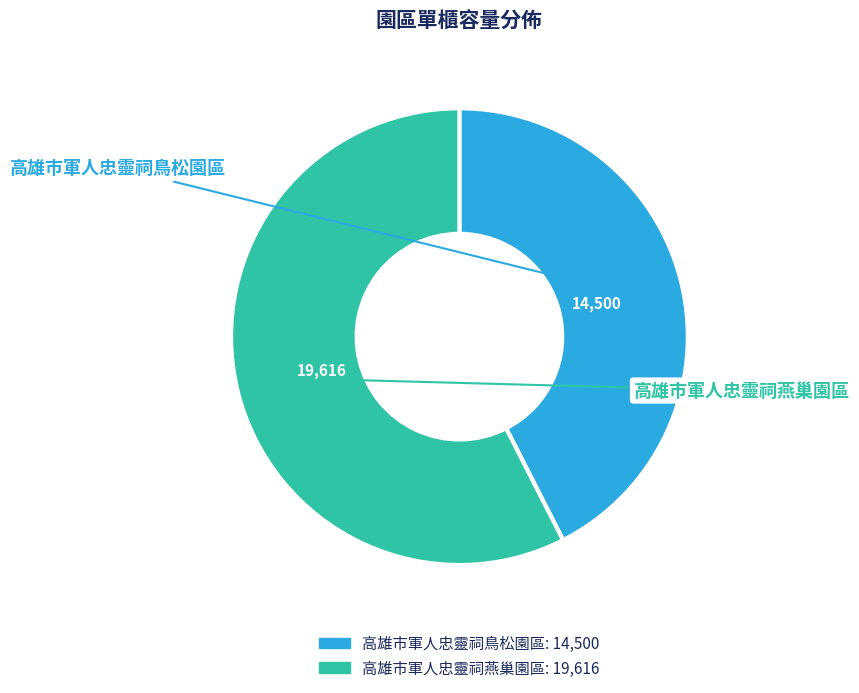

What is the largest slice in the pie chart?

高雄市軍人忠靈祠燕巢園區